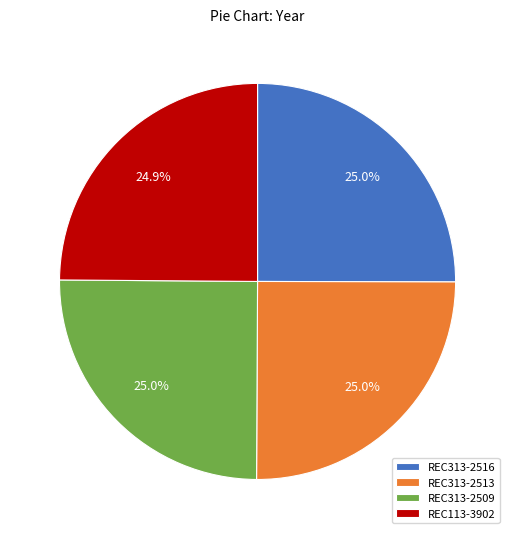

What percentage is the REC113-3902 slice, to the nearest percent?

25%